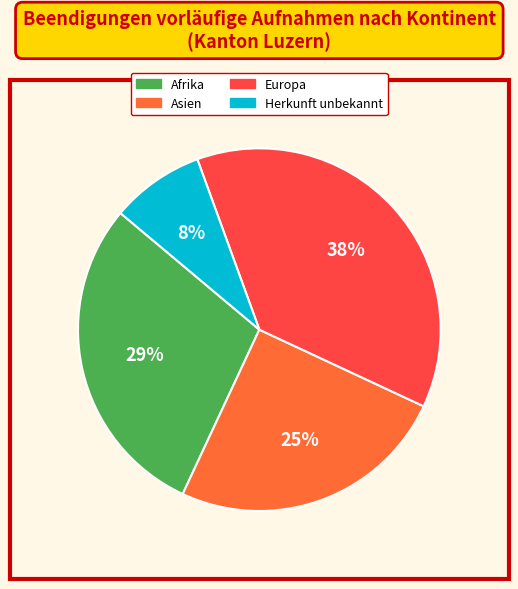

To the nearest percent, what is the average slice percentage?

25%